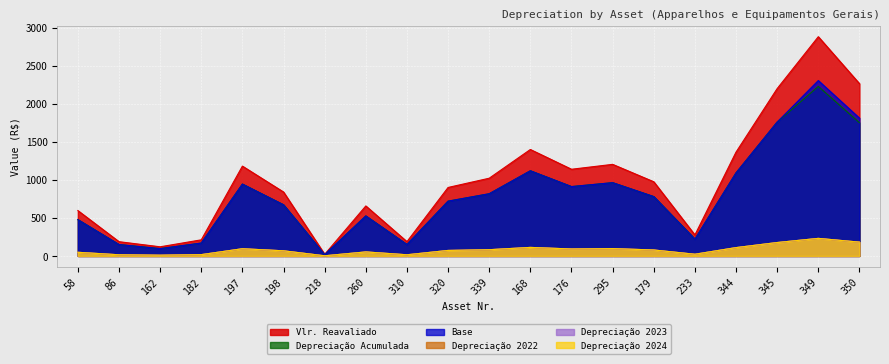

Between 197 and 344, which series saw the biggest shift?

Vlr. Reavaliado